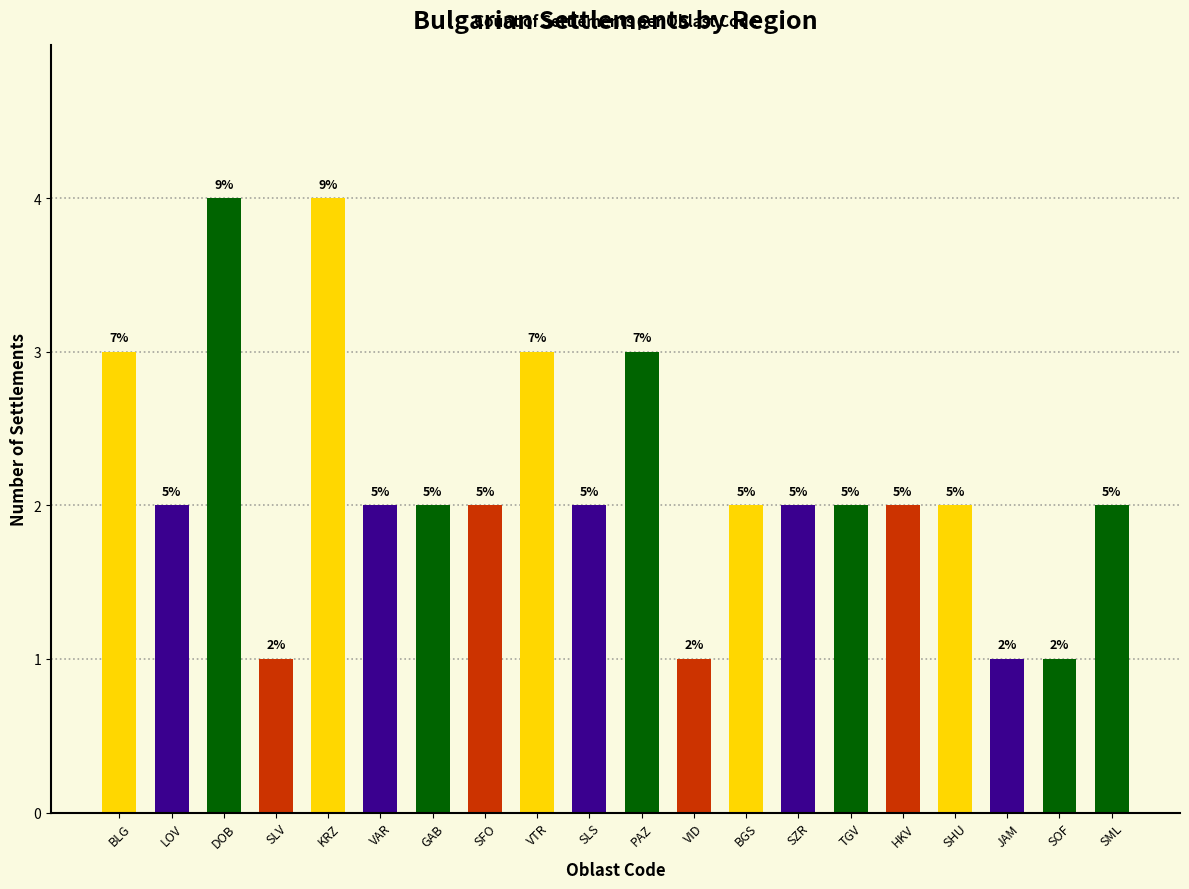

How many bars are there in total?

20